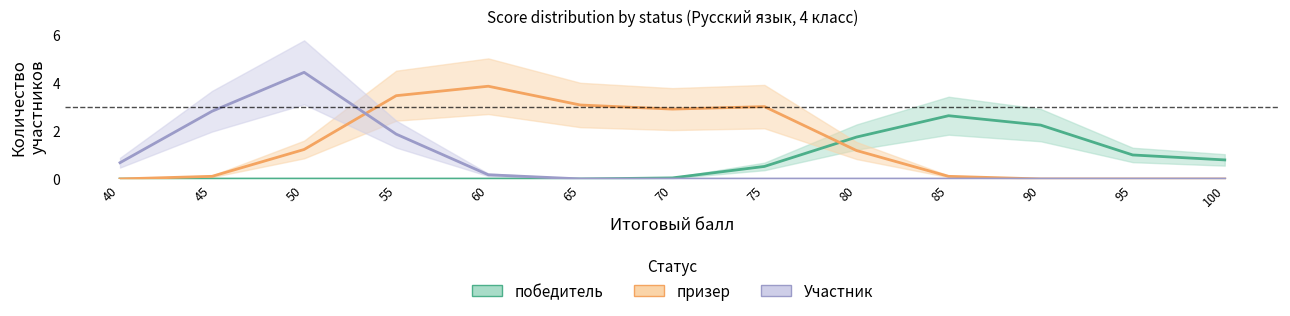

Reading right to left, extract all data points from this chart.

победитель: 0.8	1.0	2.2	2.6	1.7	0.5	0.0	0.0	0.0	0.0	0.0	0.0	0.0
призер: 0.0	0.0	0.0	0.1	1.2	3.0	2.9	3.1	3.9	3.5	1.2	0.1	0.0
Участник: 0.0	0.0	0.0	0.0	0.0	0.0	0.0	0.0	0.2	1.9	4.4	2.8	0.7